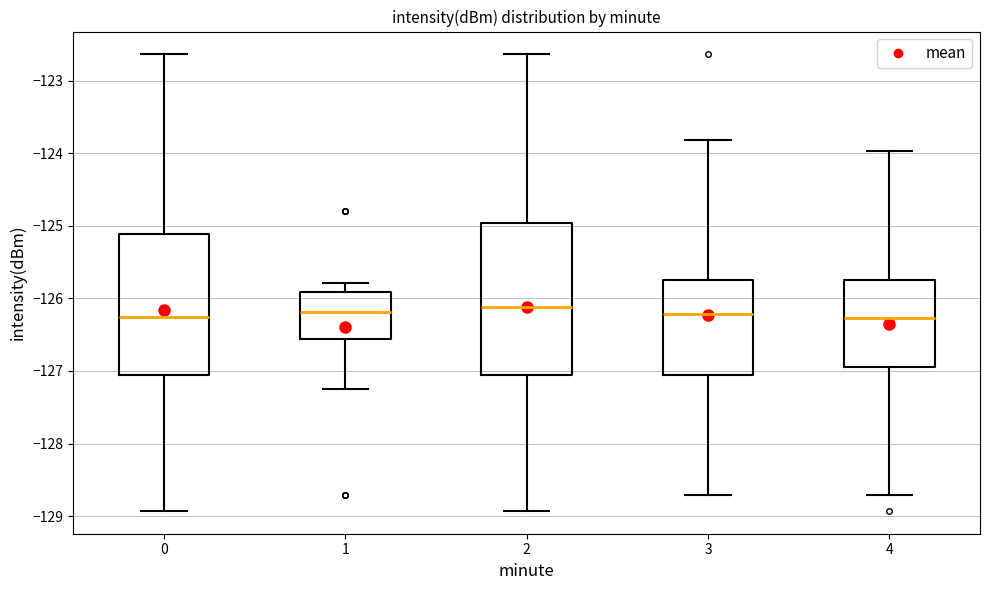

Reading left to right, read every box against the y-axis: the position of its median line, the range the box covers, and the ends of its whiskers. The values are not printed on the chart, so give them approximately, as read against the axis.

0: median -126.3, box -127.1 to -125.1, whiskers -128.9 to -122.6
1: median -126.2, box -126.6 to -125.9, whiskers -127.3 to -125.8
2: median -126.1, box -127.1 to -125.0, whiskers -128.9 to -122.6
3: median -126.2, box -127.1 to -125.8, whiskers -128.7 to -123.8
4: median -126.3, box -126.9 to -125.8, whiskers -128.7 to -124.0